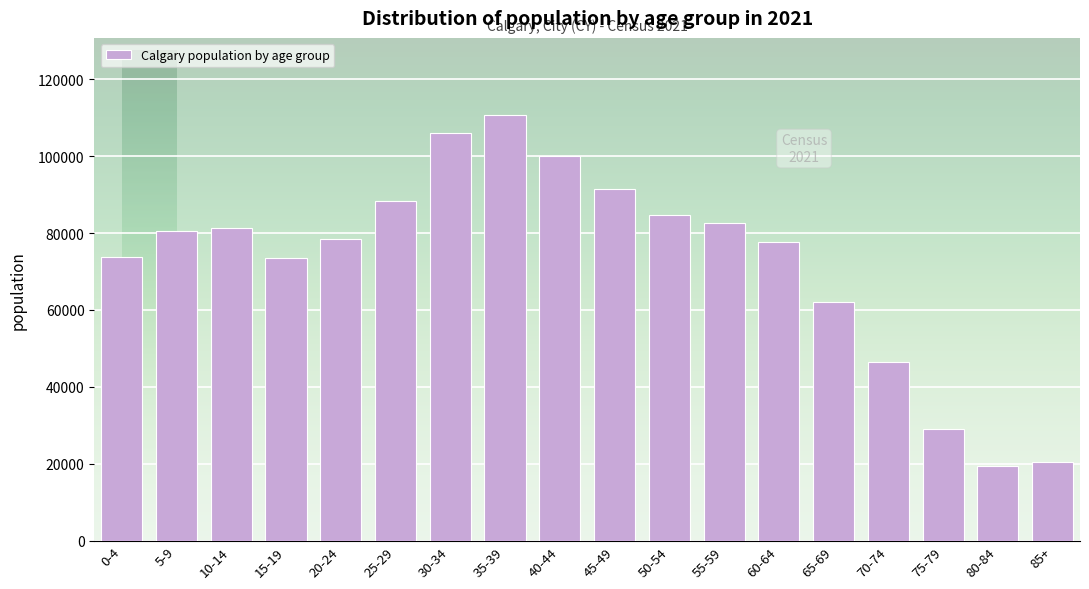

What is the difference between the maximum and minimum values?

91360